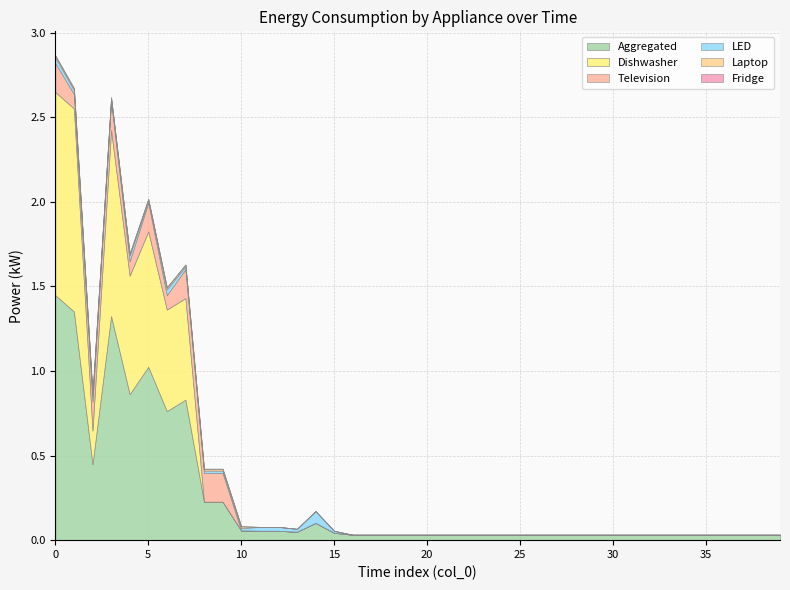

True or false: Television has more than 2 points higher than both neighbors.

False